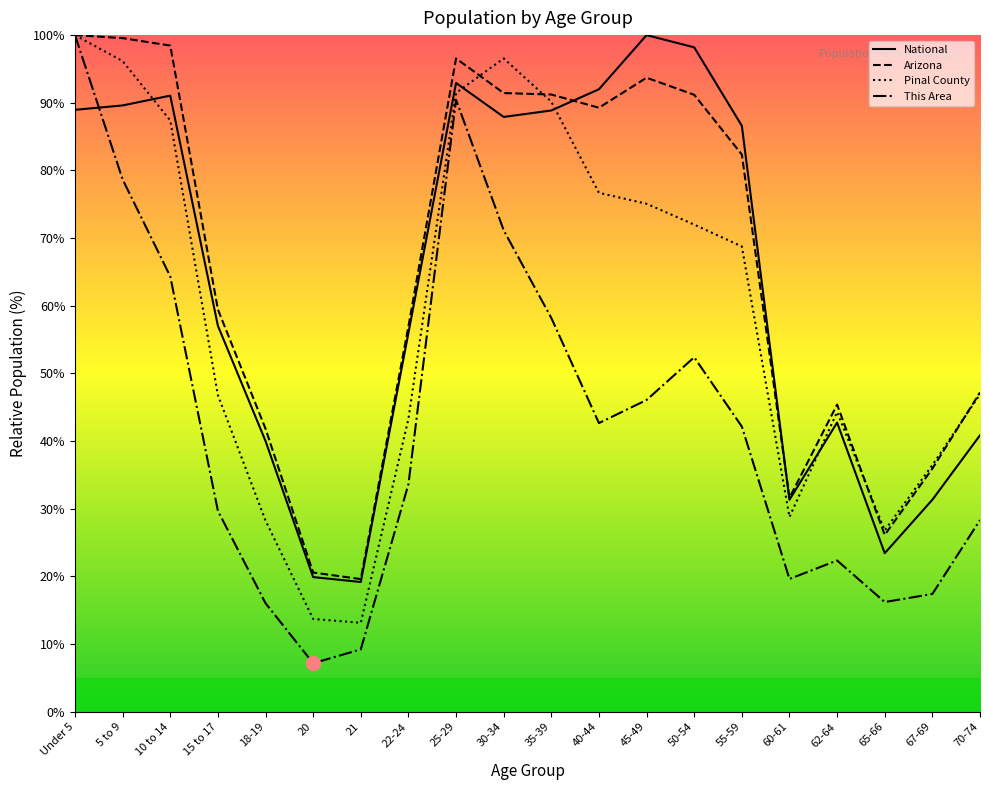

Is the value of Arizona at 15 to 17 greater than the value of Pinal County at 50-54?

No